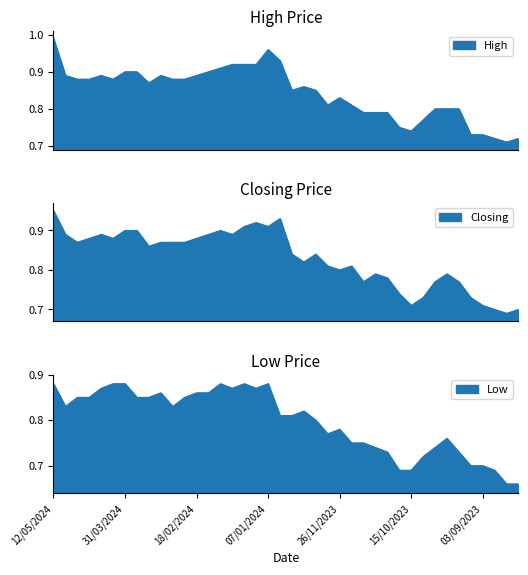

Which series has the largest range (max minus min)?

High